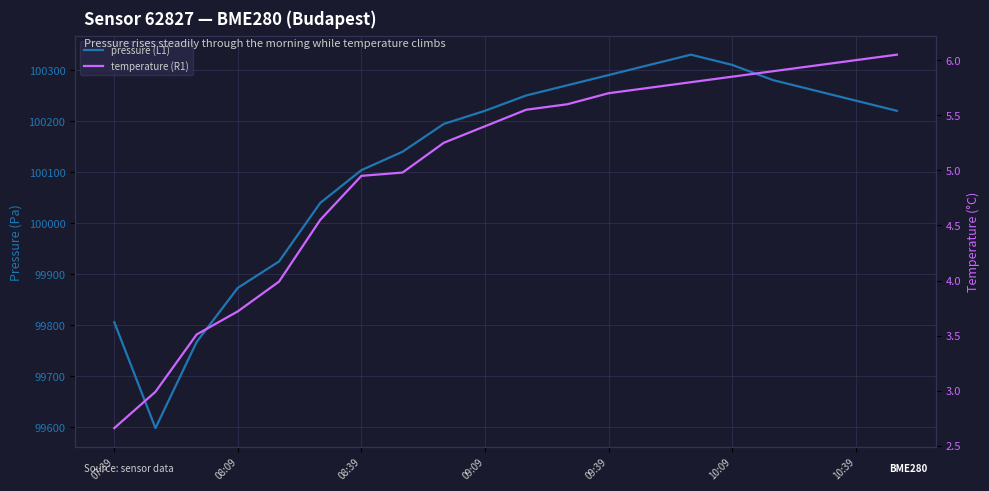

What is the value of the temperature (R1) point at the 10th from the left?

5.4